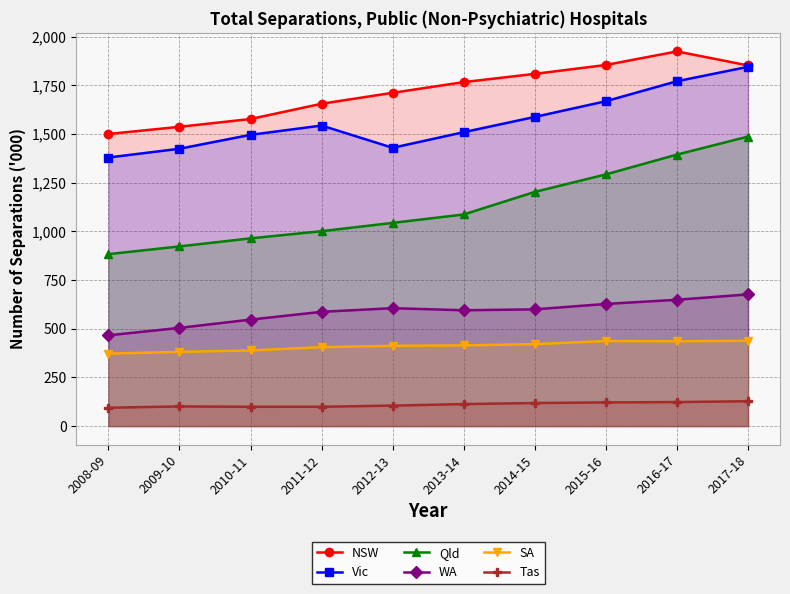

Count the number of categories in the chart.

10